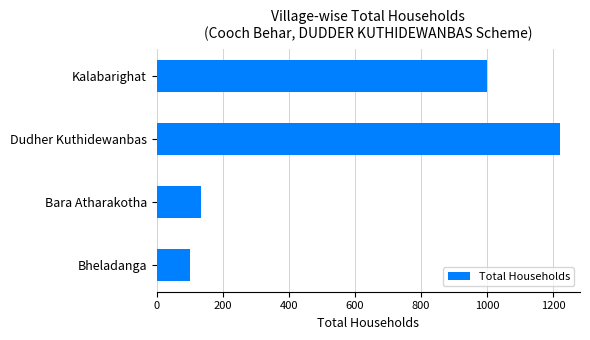

Between Kalabarighat and Bara Atharakotha, which is larger?

Kalabarighat